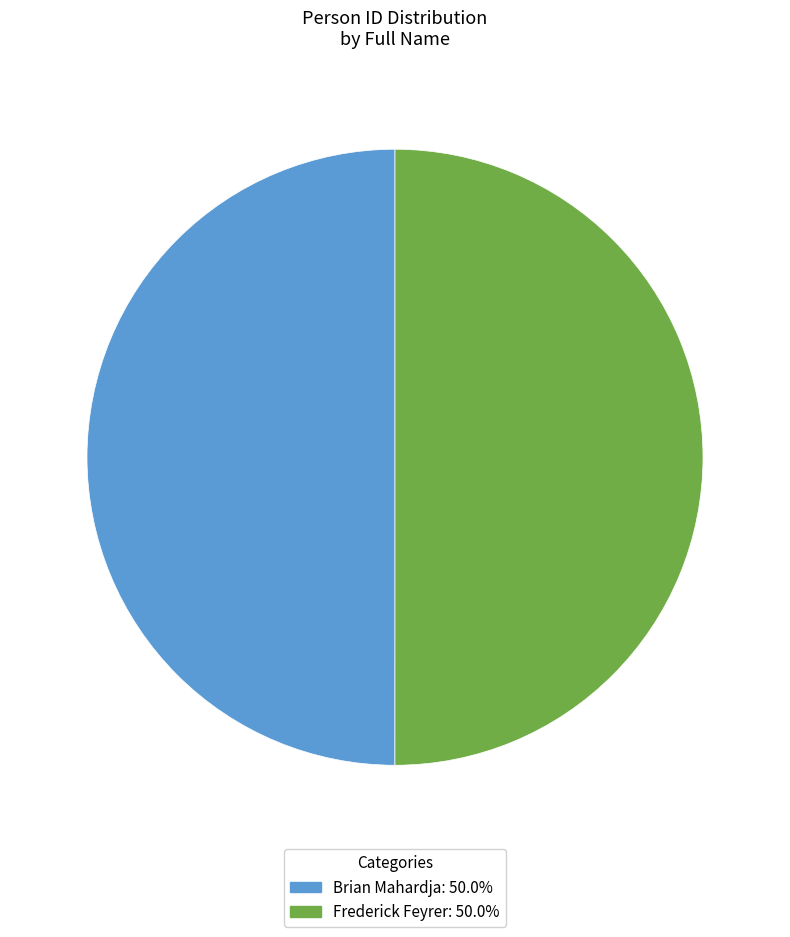

Is the sum of Brian Mahardja: 50.0% and Frederick Feyrer: 50.0% greater than half?

Yes